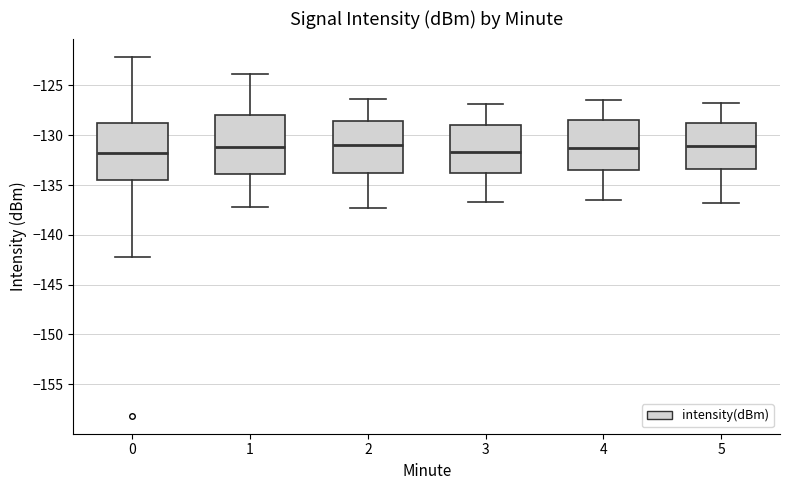

Where does the median line of the box at x = 1 sit on the y-axis? The values are not printed on the chart, so give them approximately, as read against the axis.

-131.0